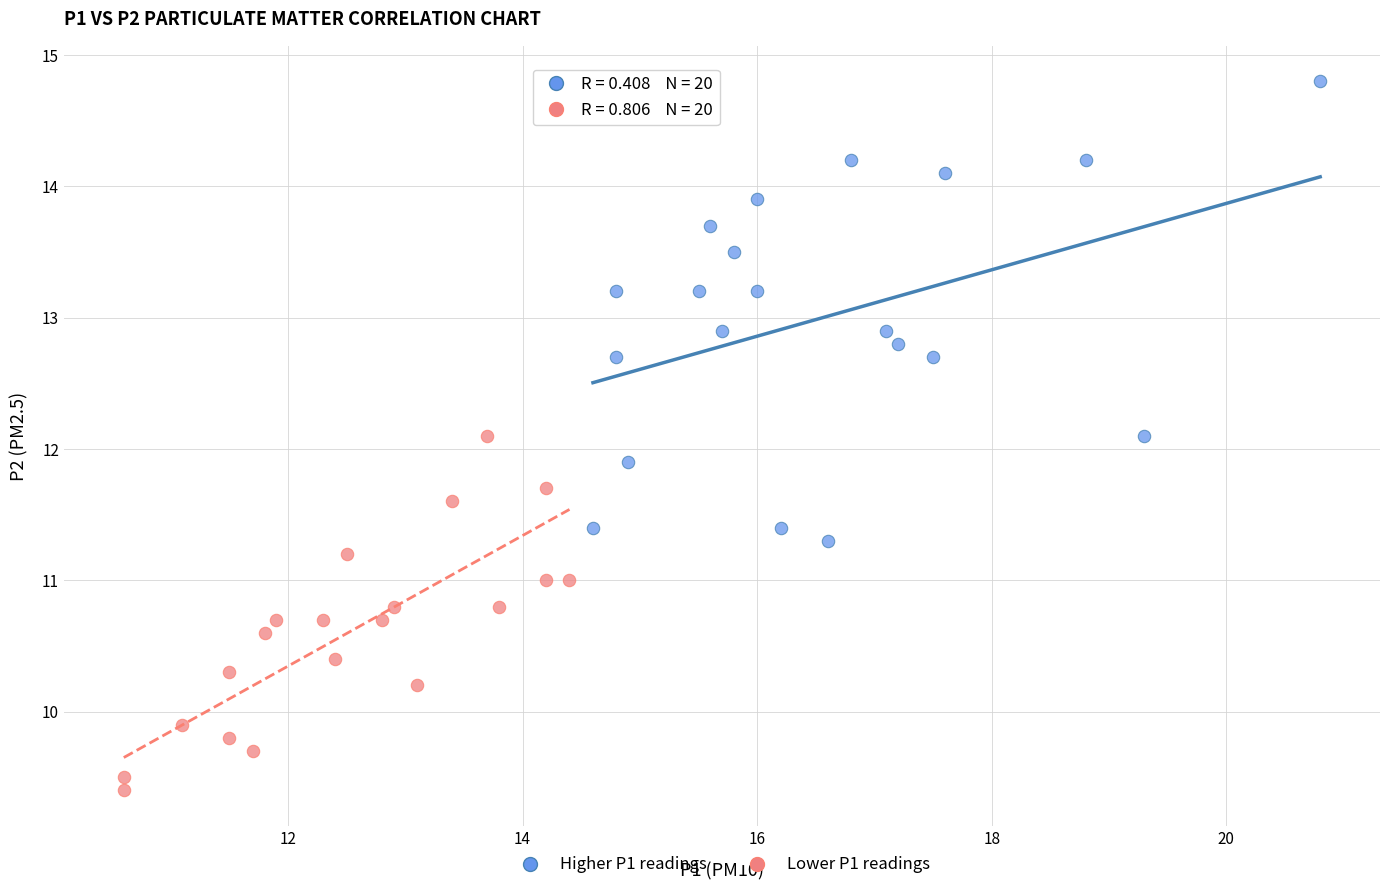

Which series has the widest spread of Y values?

Higher P1 readings